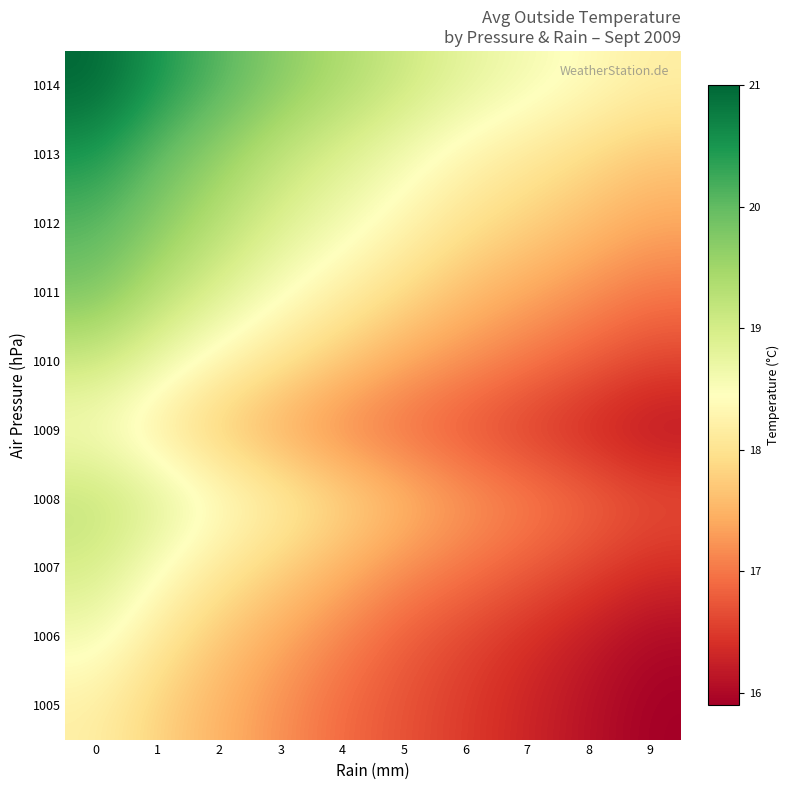

Rank the series by their maximum value, from highest to lowest.

1014, 1013, 1012, 1011, 1008, 1010, 1007, 1006, 1009, 1005